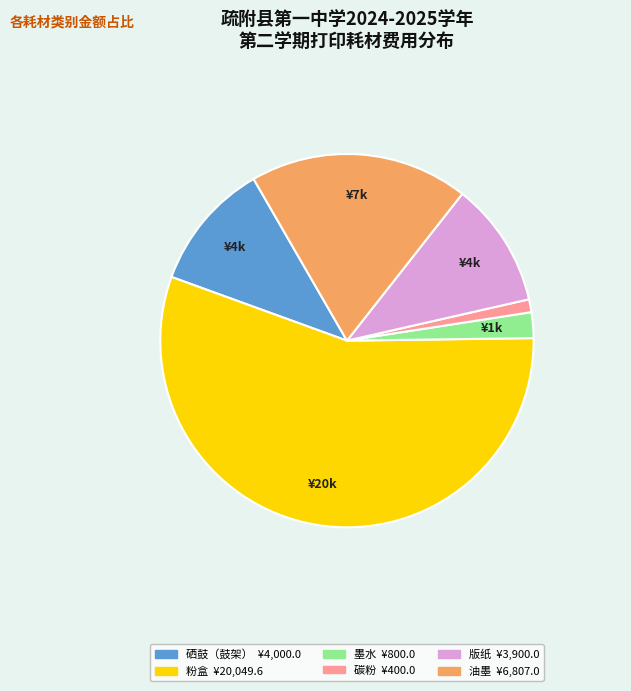

What is the ratio of the value at 粉盒 to the value at 硒鼓（鼓架）?

5.0